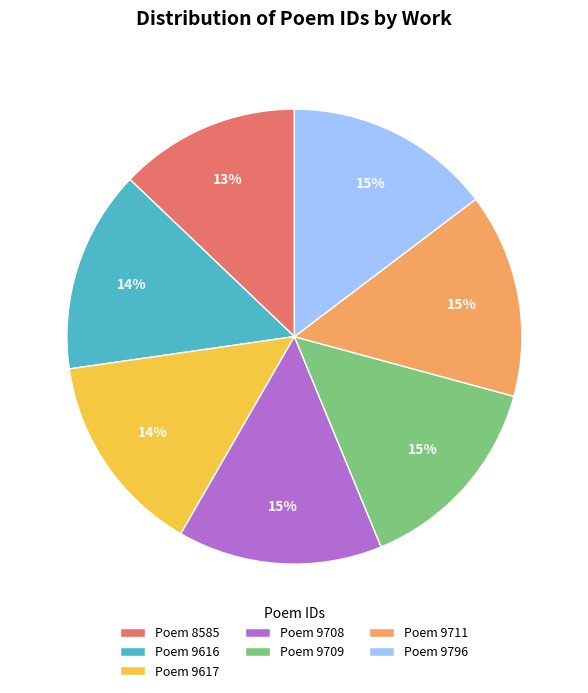

What percentage is the Poem 9709 slice, to the nearest percent?

15%